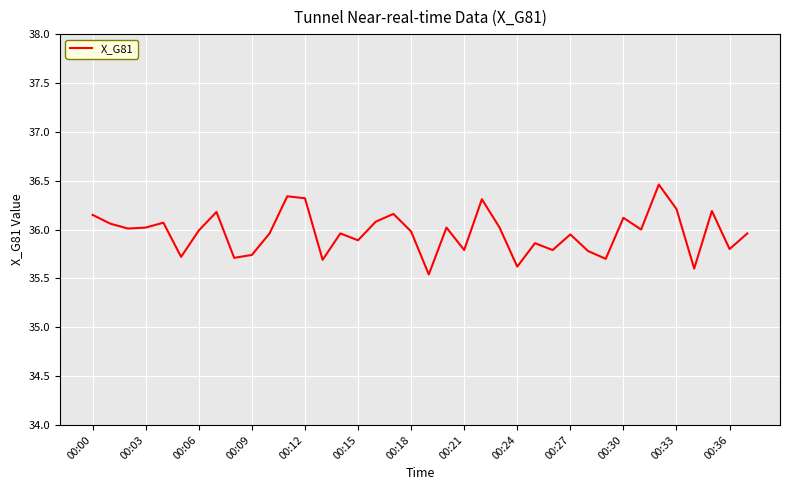

What is the maximum value shown in the chart?

36.5